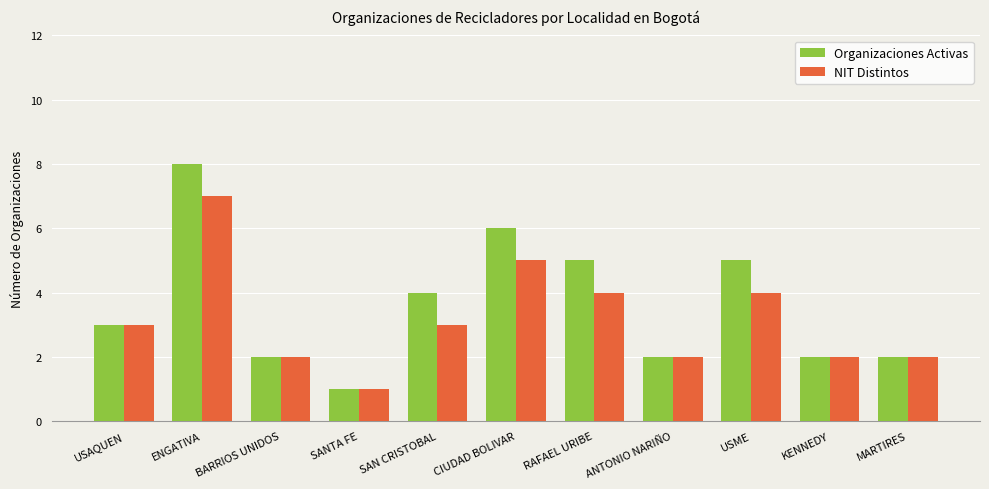

How many bars are there in total?

22